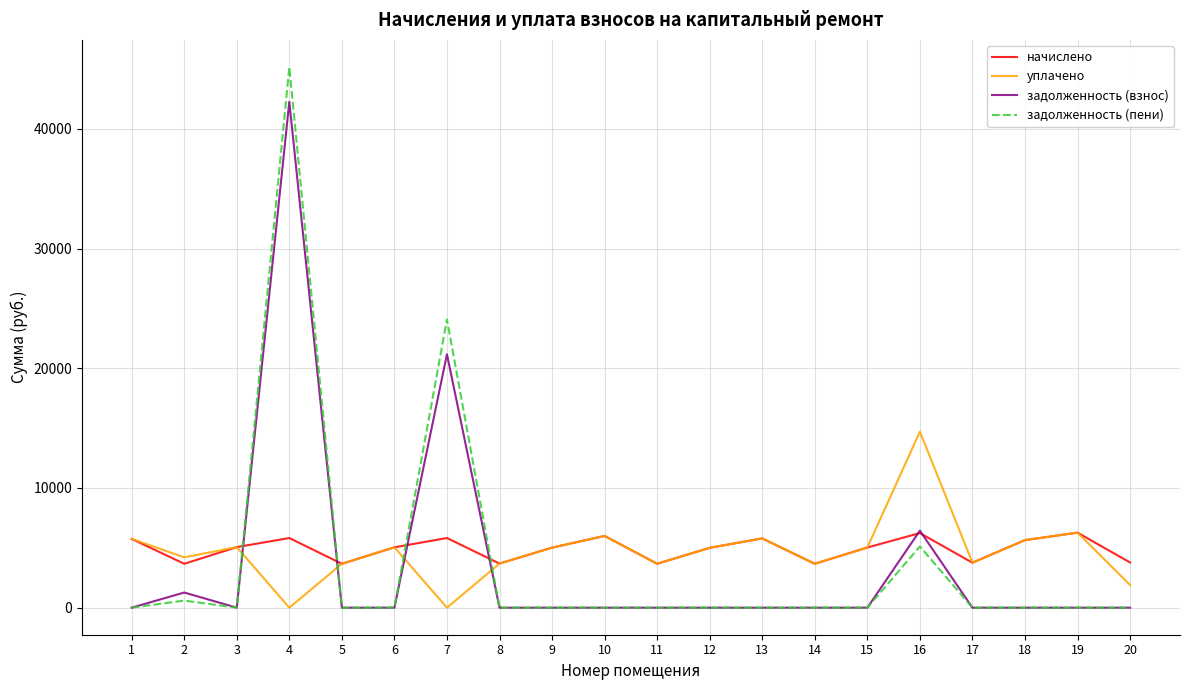

What is the spread (max minus min) of values at 10?

5994.7